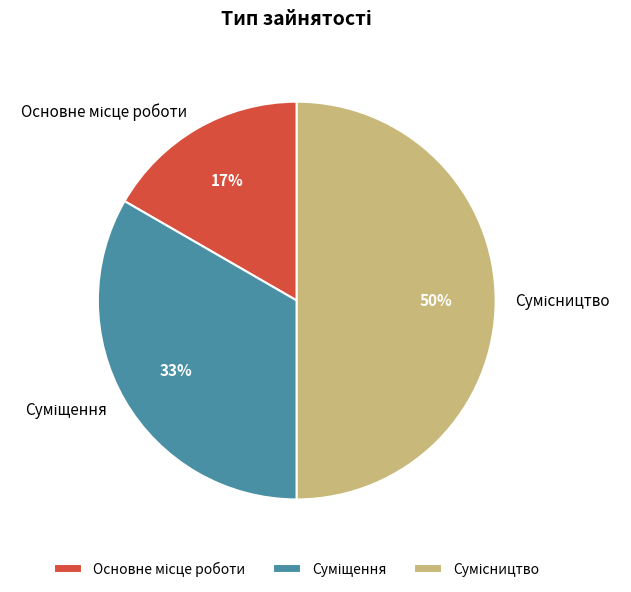

To the nearest percent, what is the average slice percentage?

33%